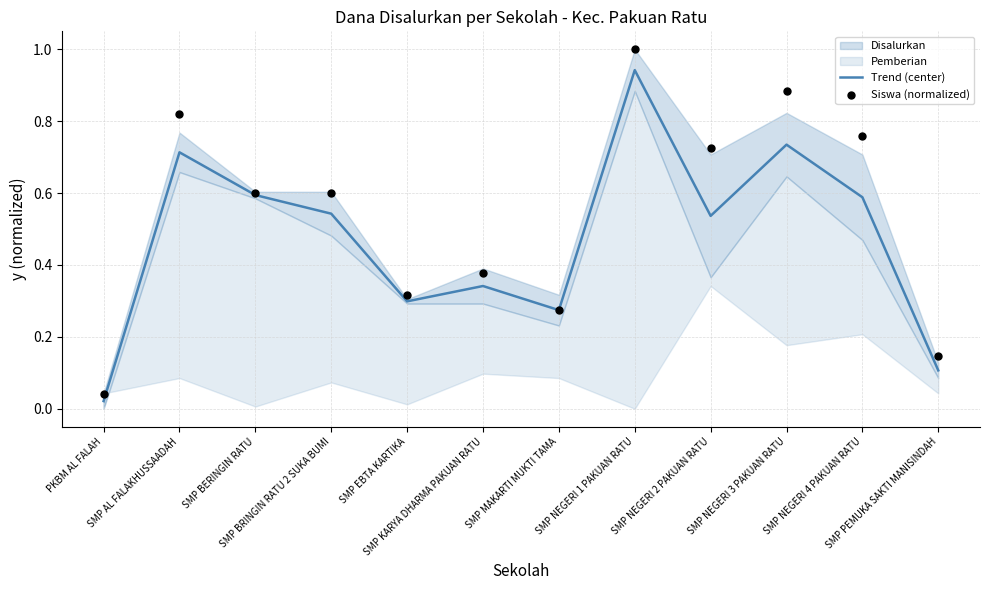

Which series has the largest total across all categories?

Siswa (normalized)